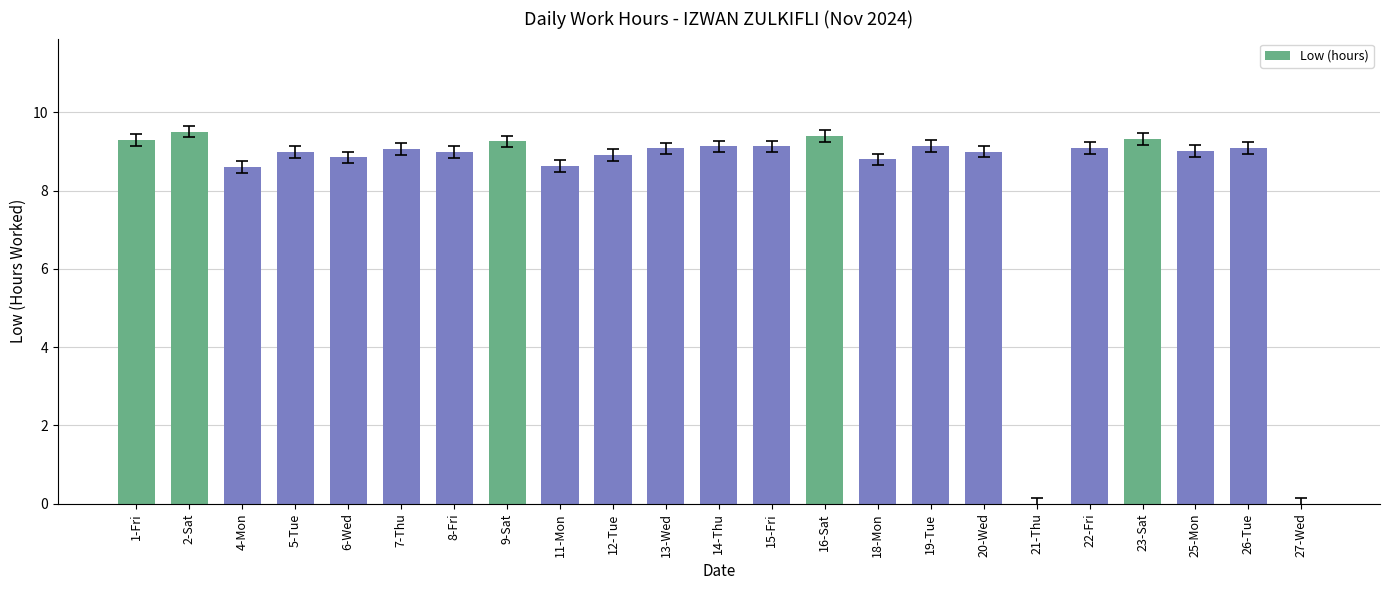

At which category does the chart reach its peak across all series?

2-Sat